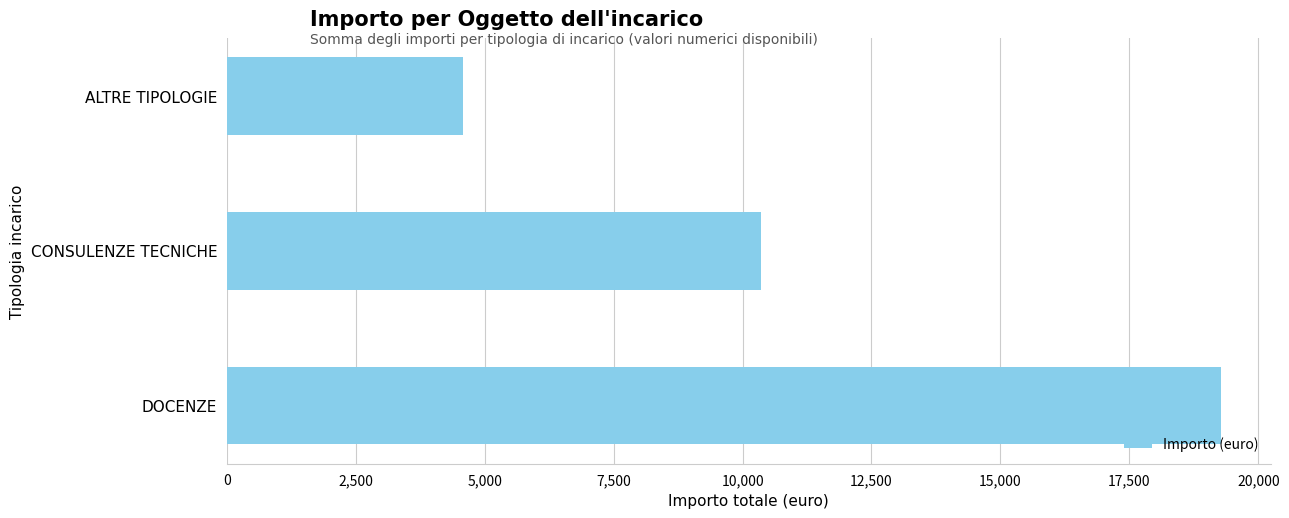

List the labels in order of value, largest first.

DOCENZE, CONSULENZE TECNICHE, ALTRE TIPOLOGIE